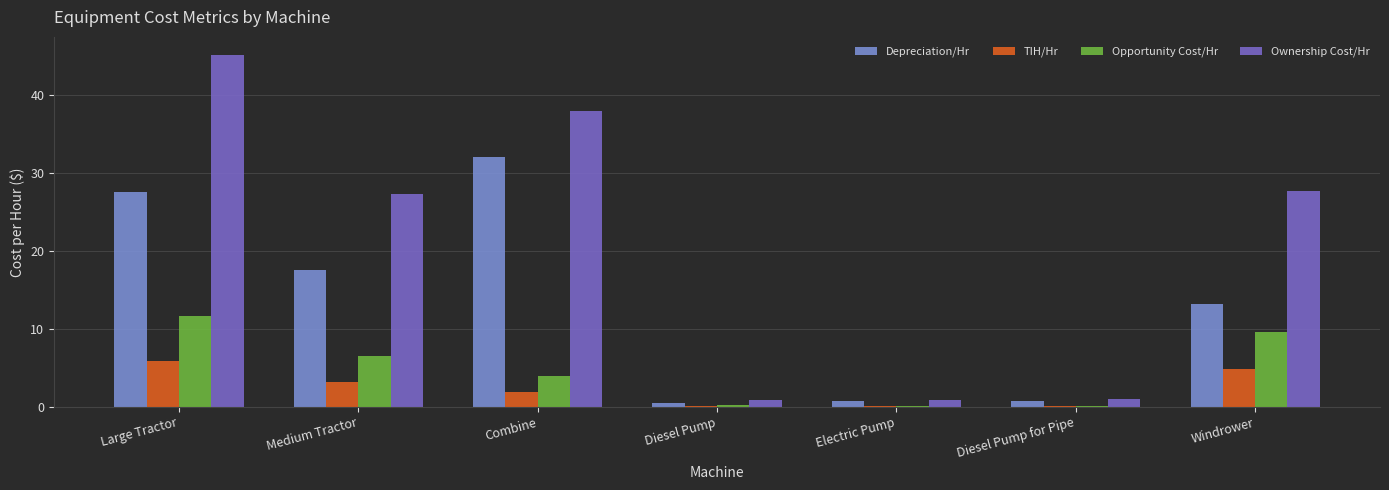

Which series has the widest spread of values?

Ownership Cost/Hr